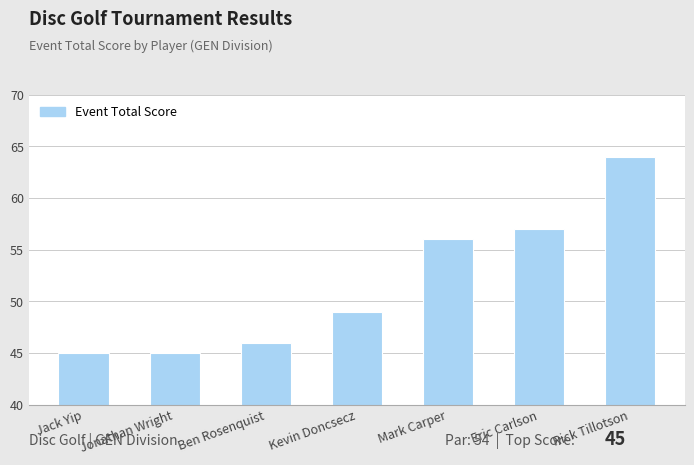

What is the difference between the values at Jack Yip and Rick Tillotson?

19